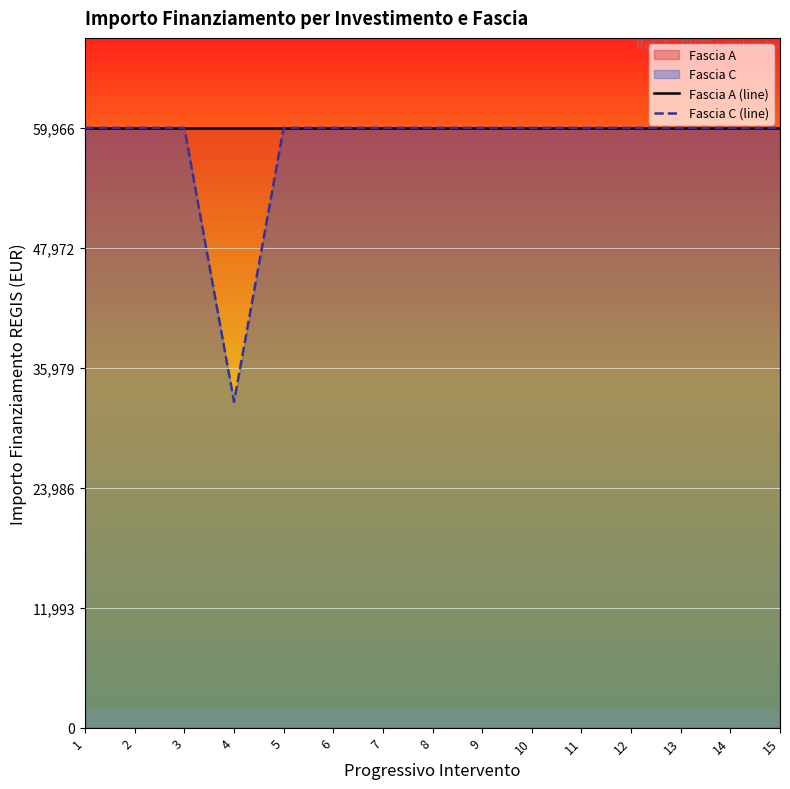

What is the average value of the Fascia C (line) series?

58141